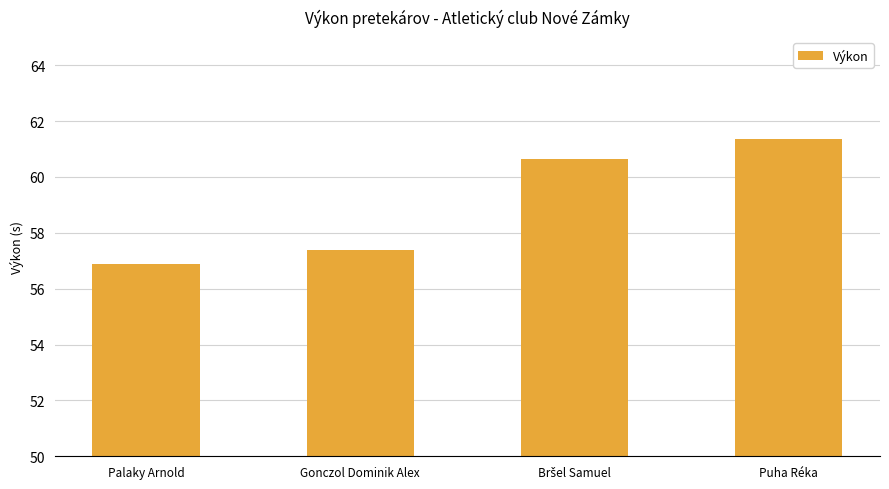

Read the value at Puha Réka.

61.3